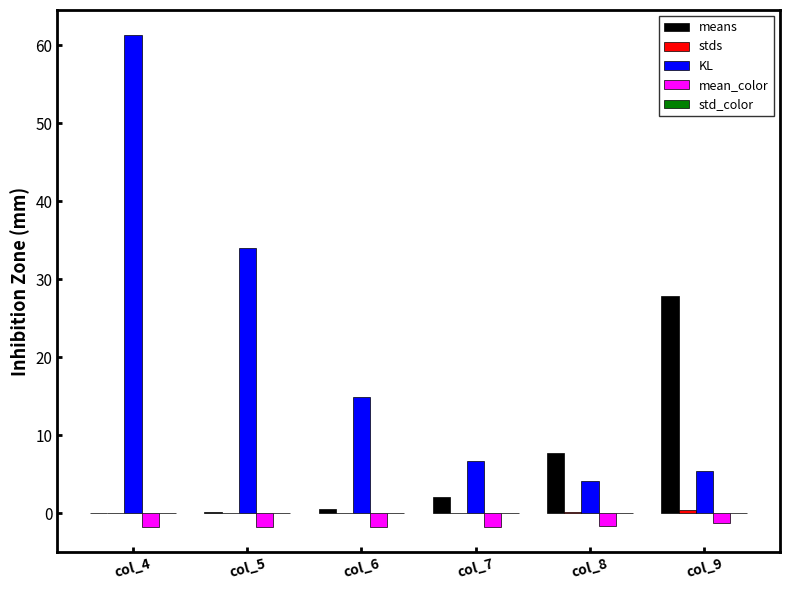

Which category has the highest value in the KL series?

col_4